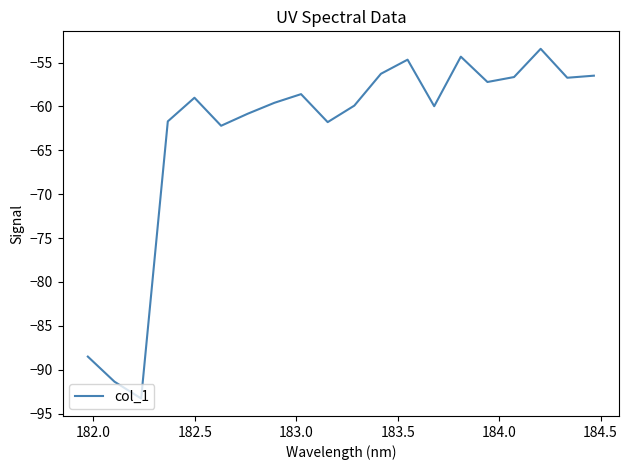

What is the maximum value shown in the chart?

-53.4